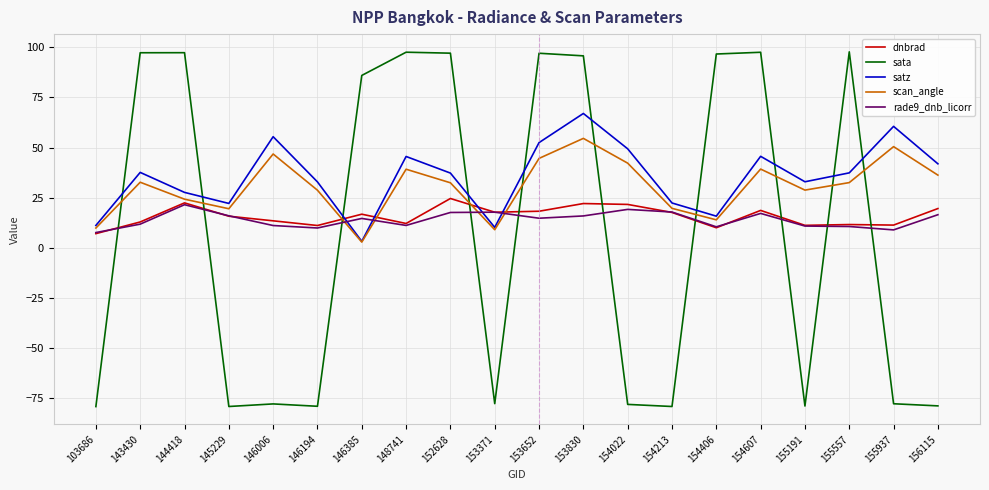

Which series has the largest total across all categories?

satz